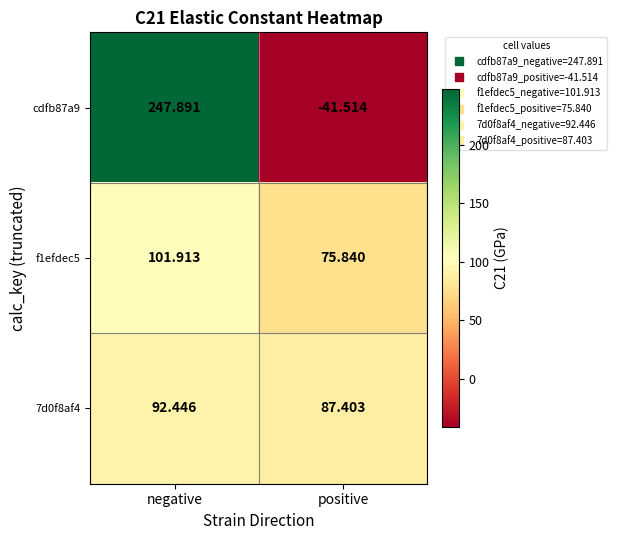

List the labels in order of cdfb87a9 value, largest first.

negative, positive